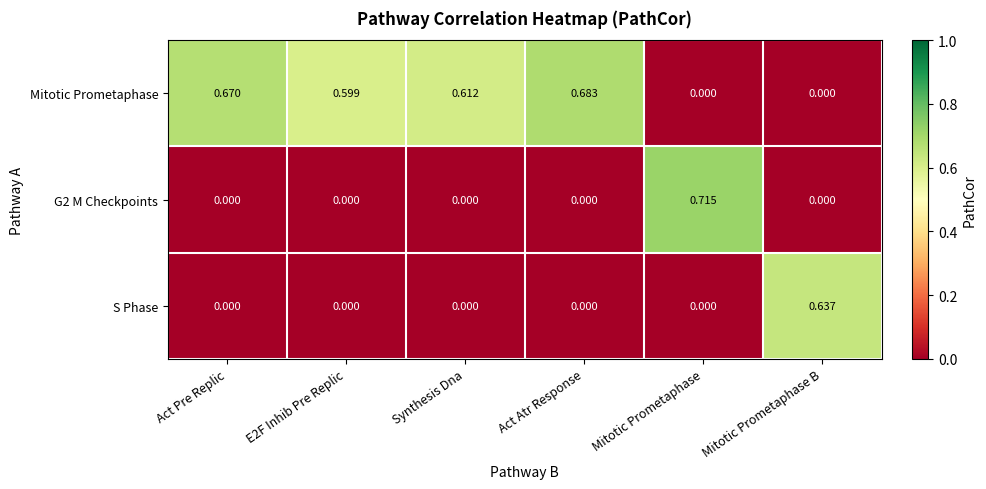

Which series changed the most between Act Pre Replic and E2F Inhib Pre Replic?

Mitotic Prometaphase